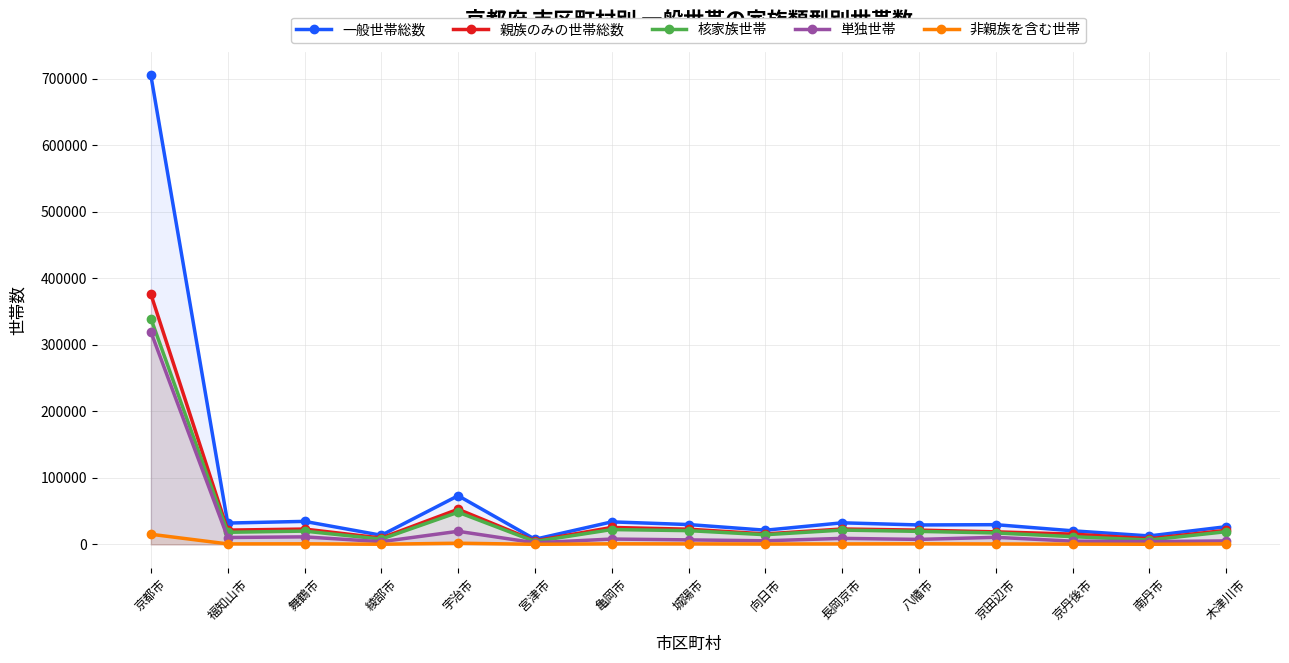

What are all the series names shown in the legend?

一般世帯総数, 親族のみの世帯総数, 核家族世帯, 単独世帯, 非親族を含む世帯